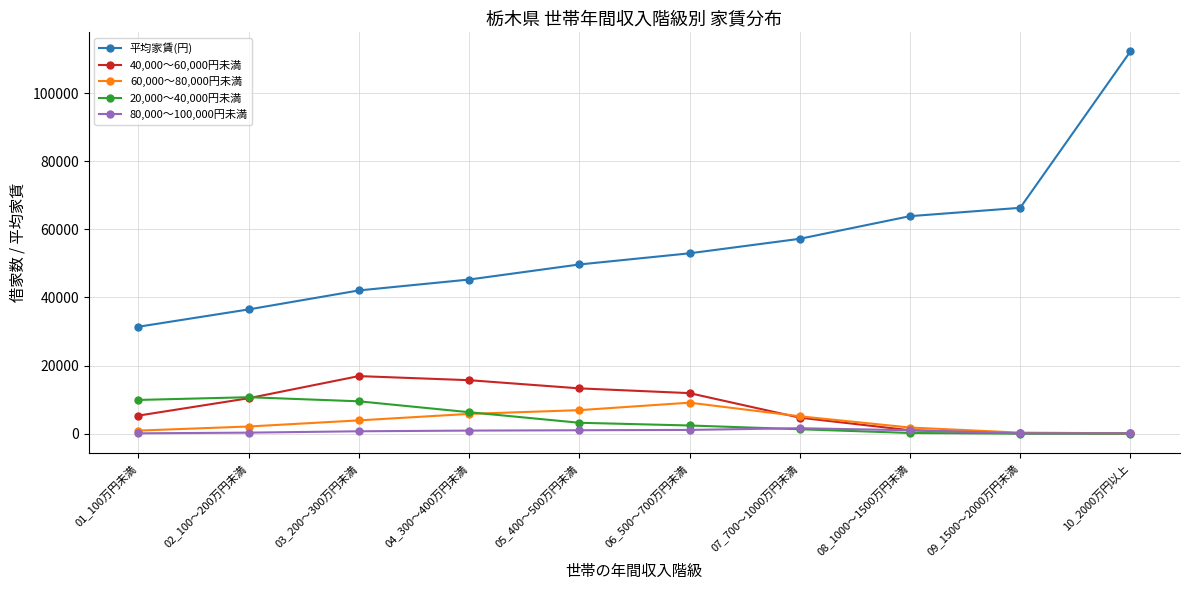

True or false: 平均家賃(円) and 40,000～60,000円未満 intersect in this chart.

False